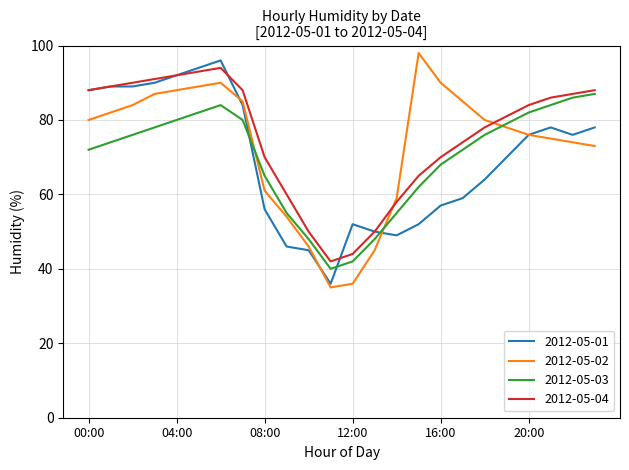

How many lines are shown in the chart?

4